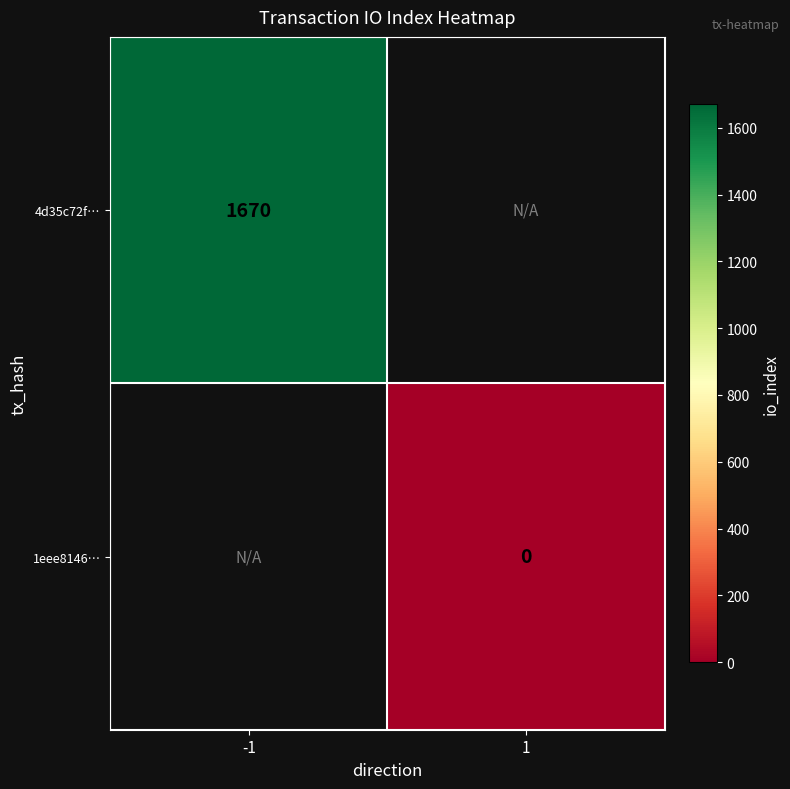

Is the value of 1eee8146… at 1 greater than the value of 4d35c72f… at -1?

No